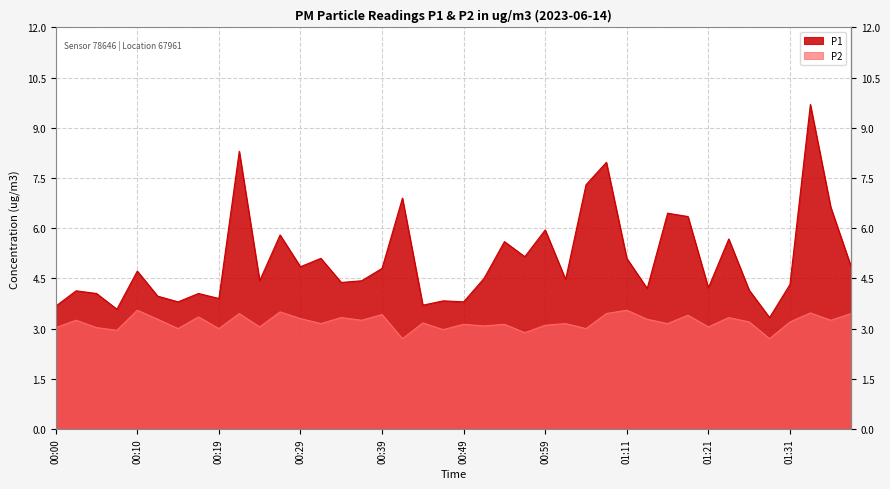

What is the difference between the maximum and minimum values in the P1 series?

6.4